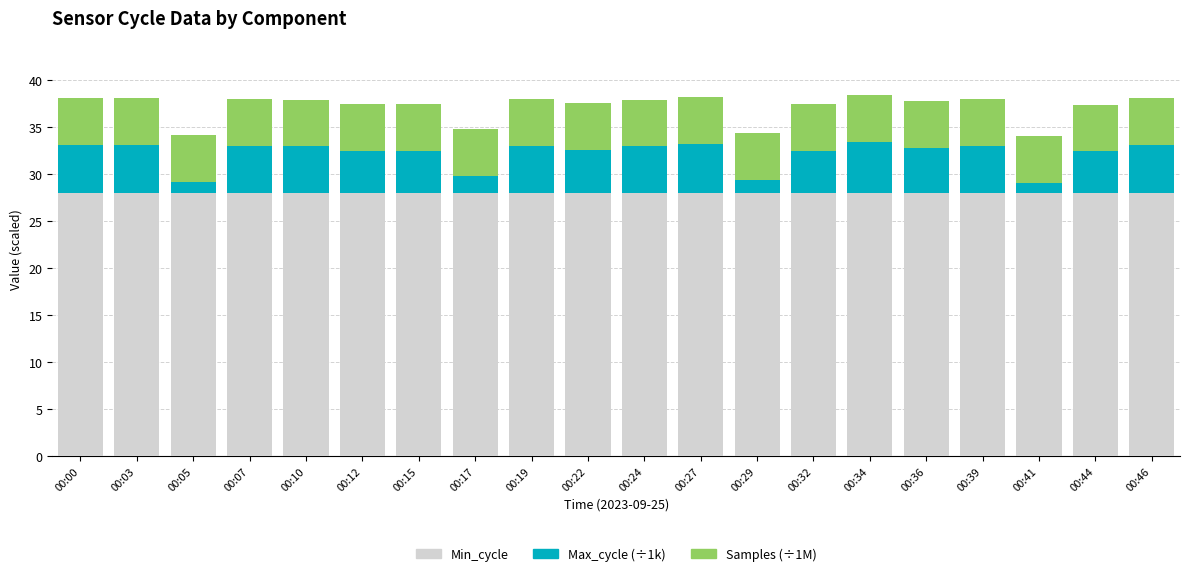

What is the total value across all series at 00:15?

37.4